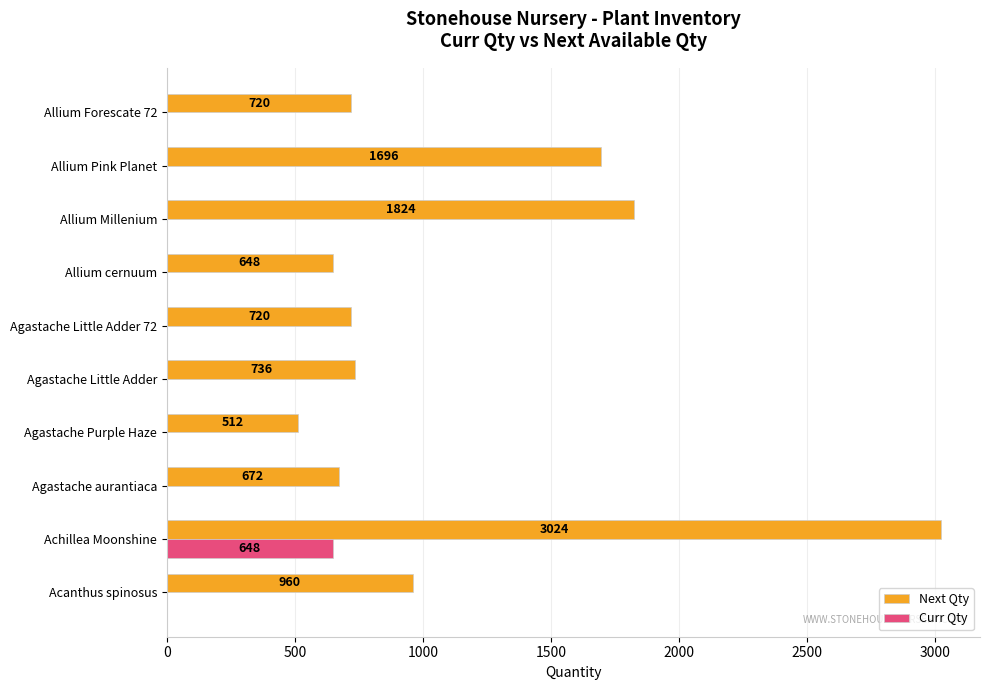

Which series has the widest spread of values?

Next Qty